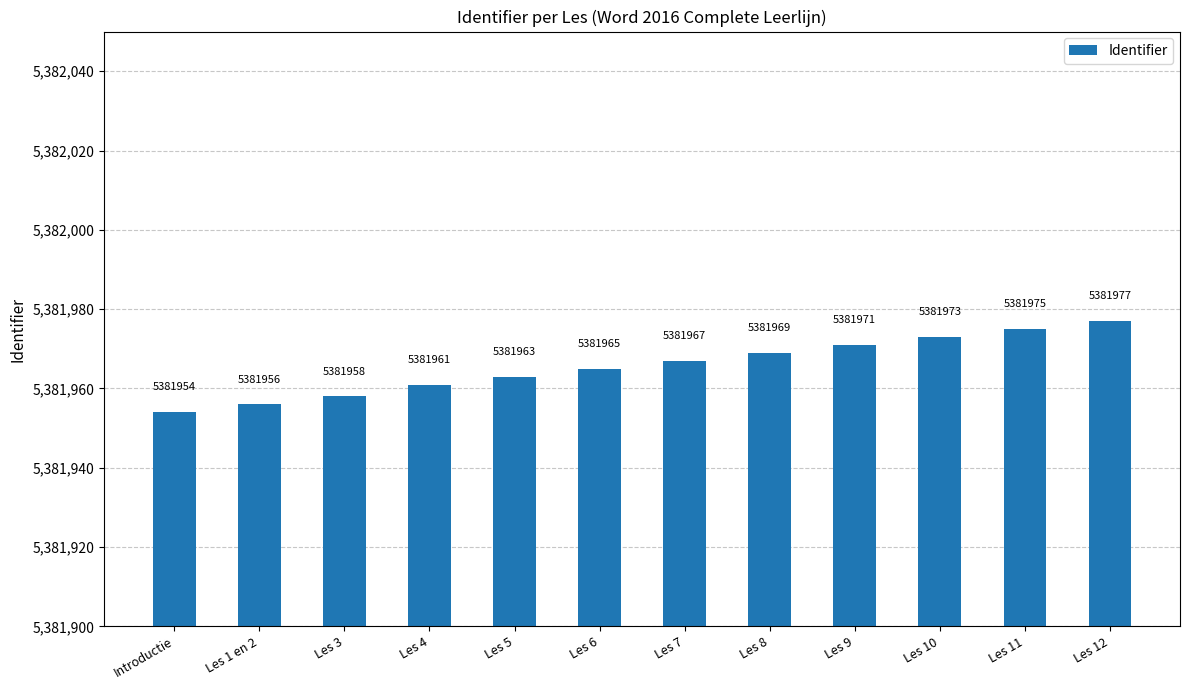

Is it true that the value at Les 8 is 3467193?

False